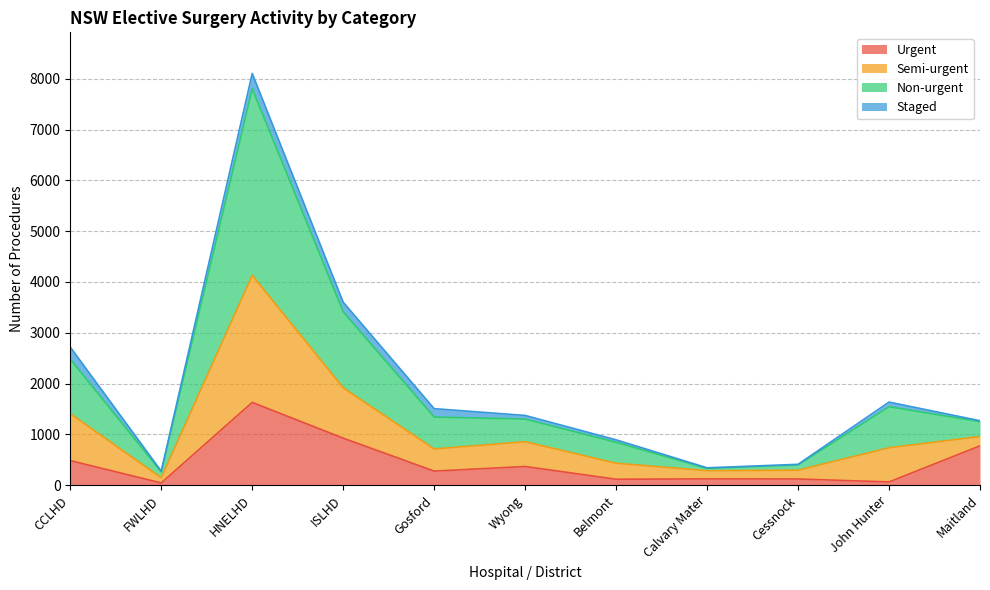

What is the greatest value displayed?

8105